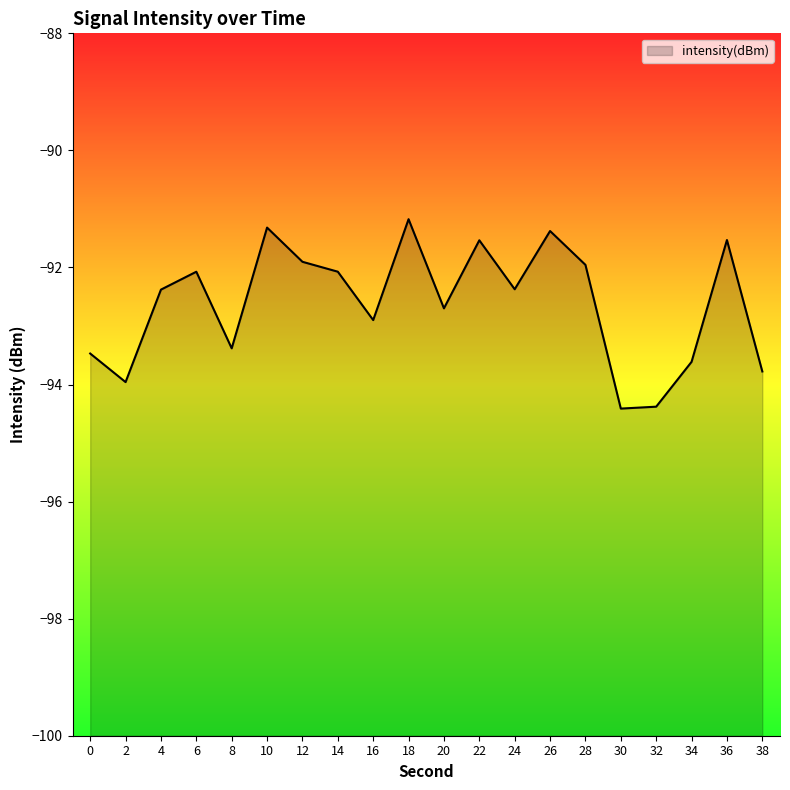

Where is the data nearest to the value -92?

28